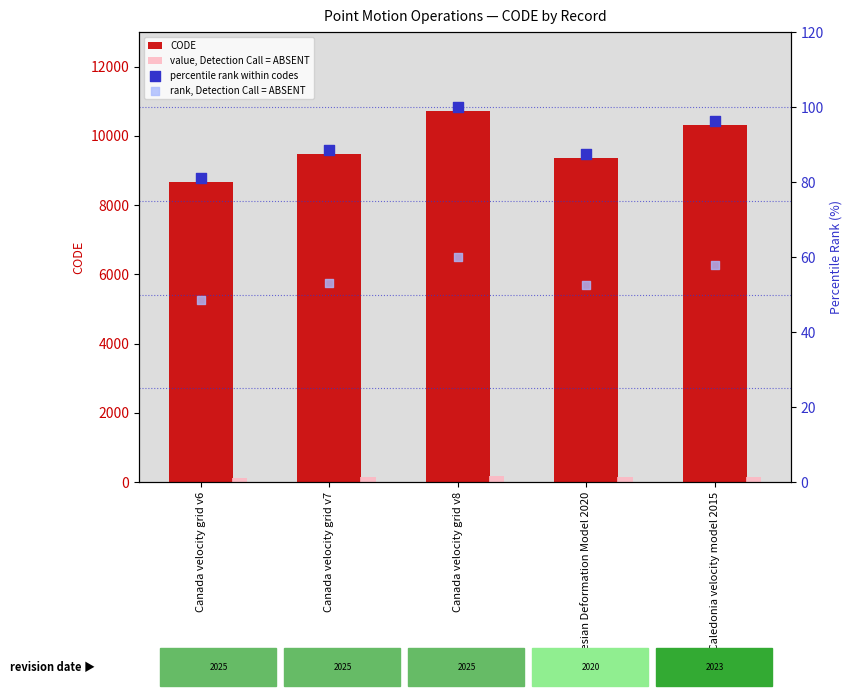

Which series has the largest total across all categories?

CODE